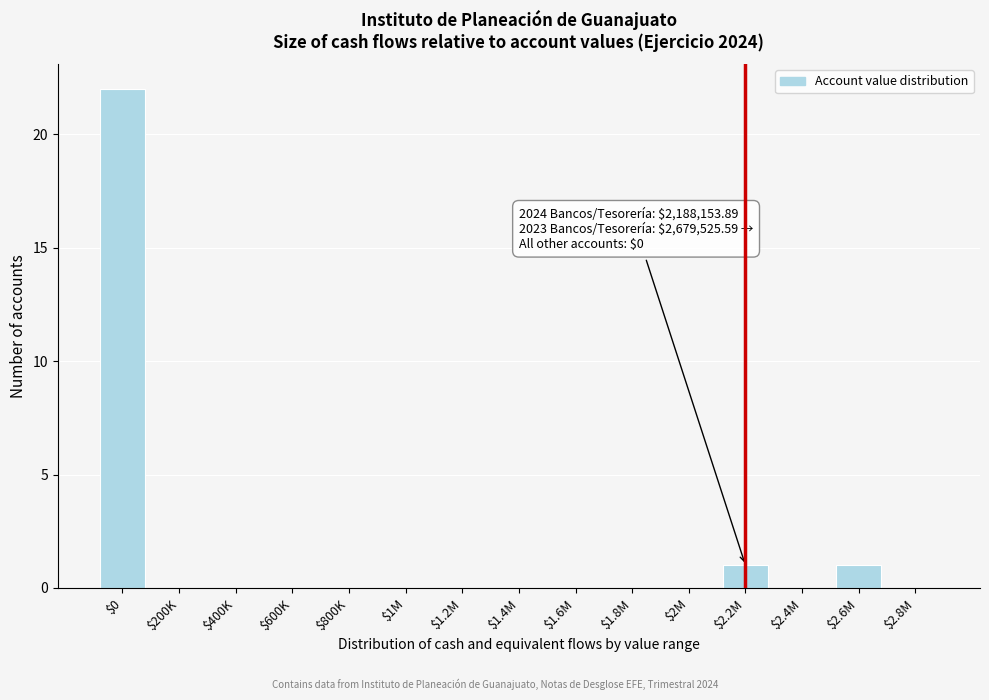

What is the greatest value displayed?

22